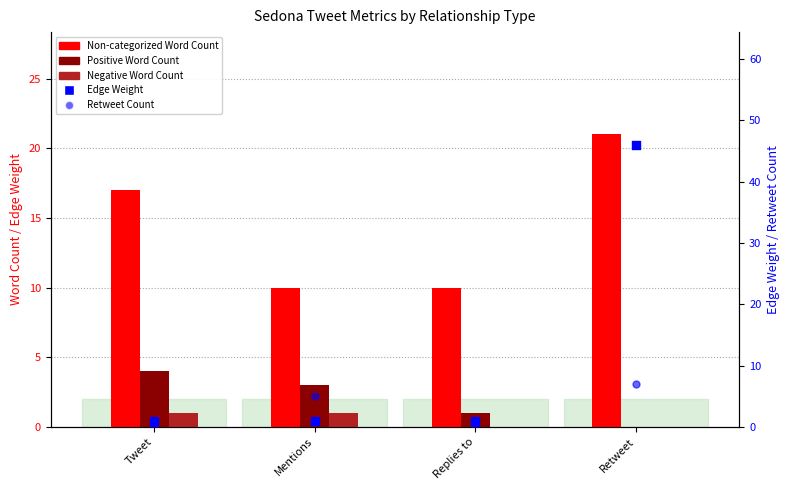

What are all the series names shown in the legend?

Non-categorized Word Count, Positive Word Count, Negative Word Count, Edge Weight, Retweet Count